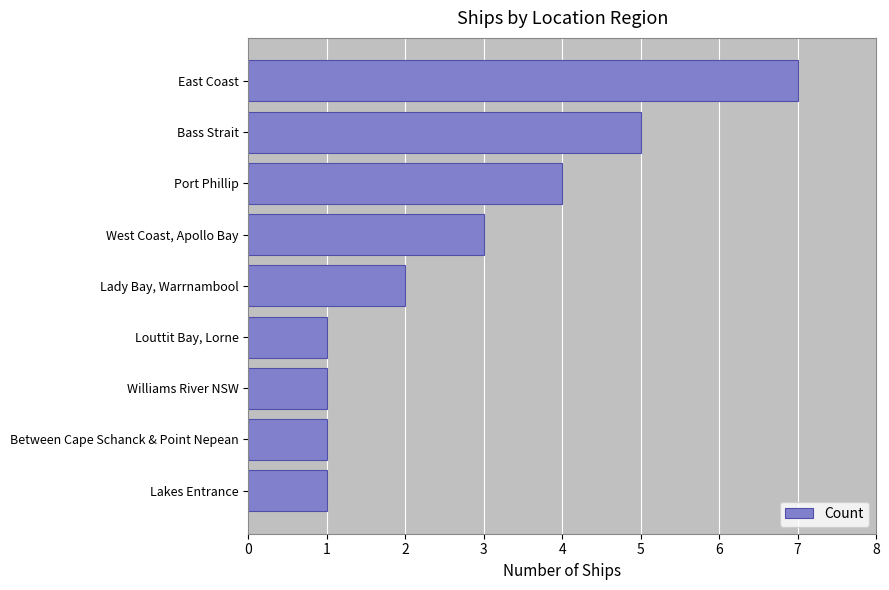

At which category does the chart reach its peak across all series?

East Coast